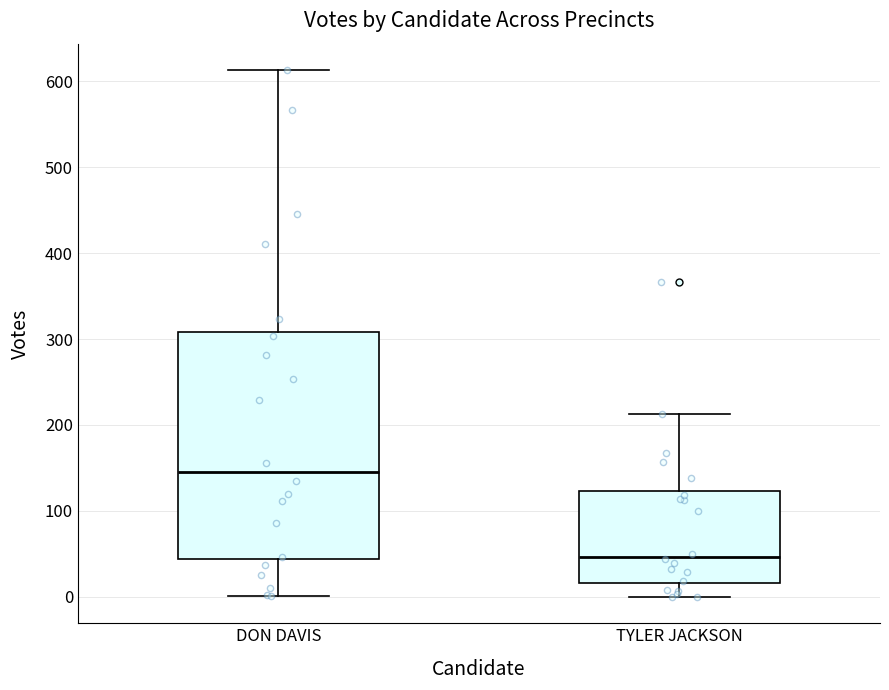

Where does the upper whisker of the box for DON DAVIS end on the y-axis? The values are not printed on the chart, so give them approximately, as read against the axis.

610